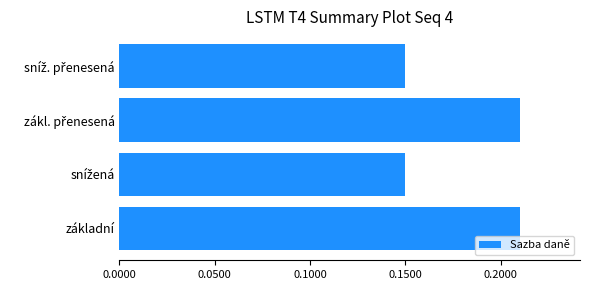

Count the values in the range 0 to 1.

4